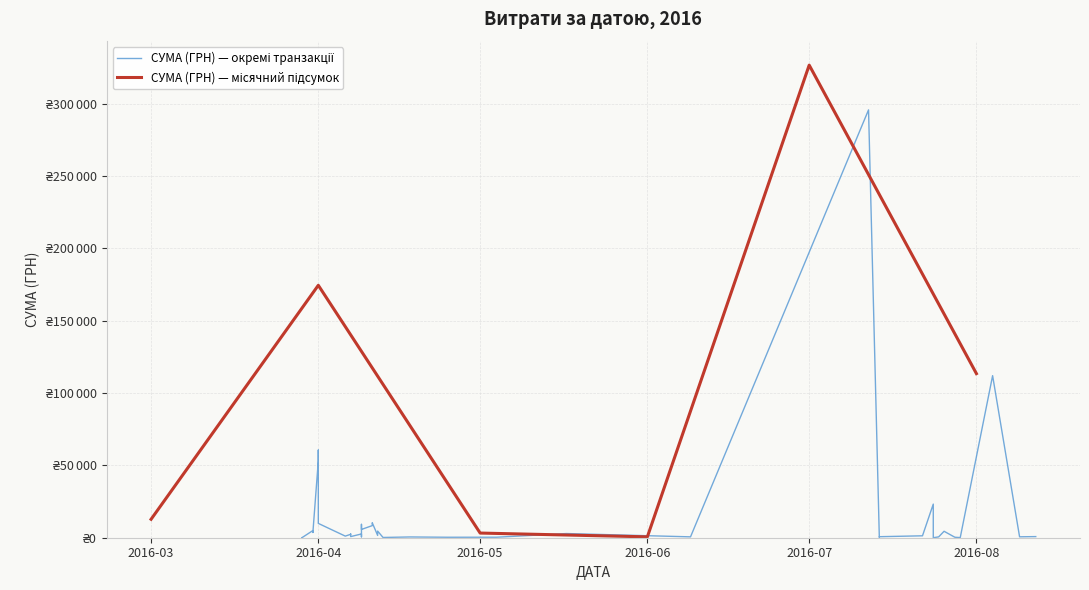

Approximately how many times larger is the value at 13.04.2016 compared to 09.04.2016?

0.1